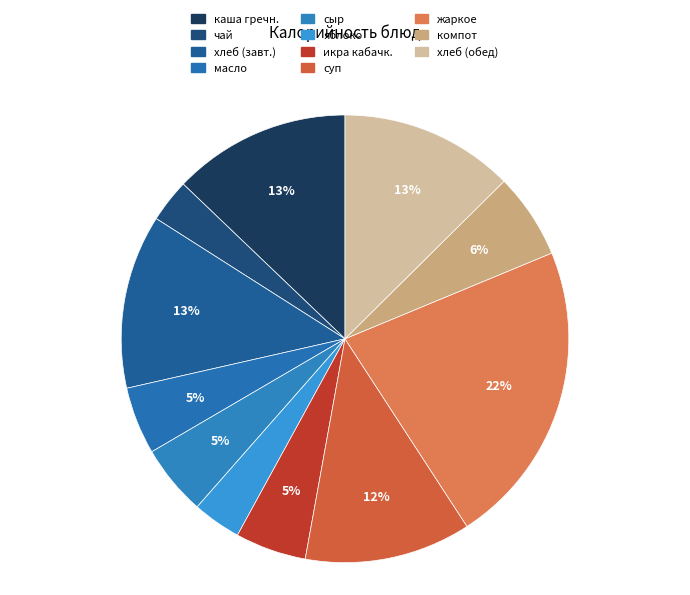

Count the number of slices in the pie.

11